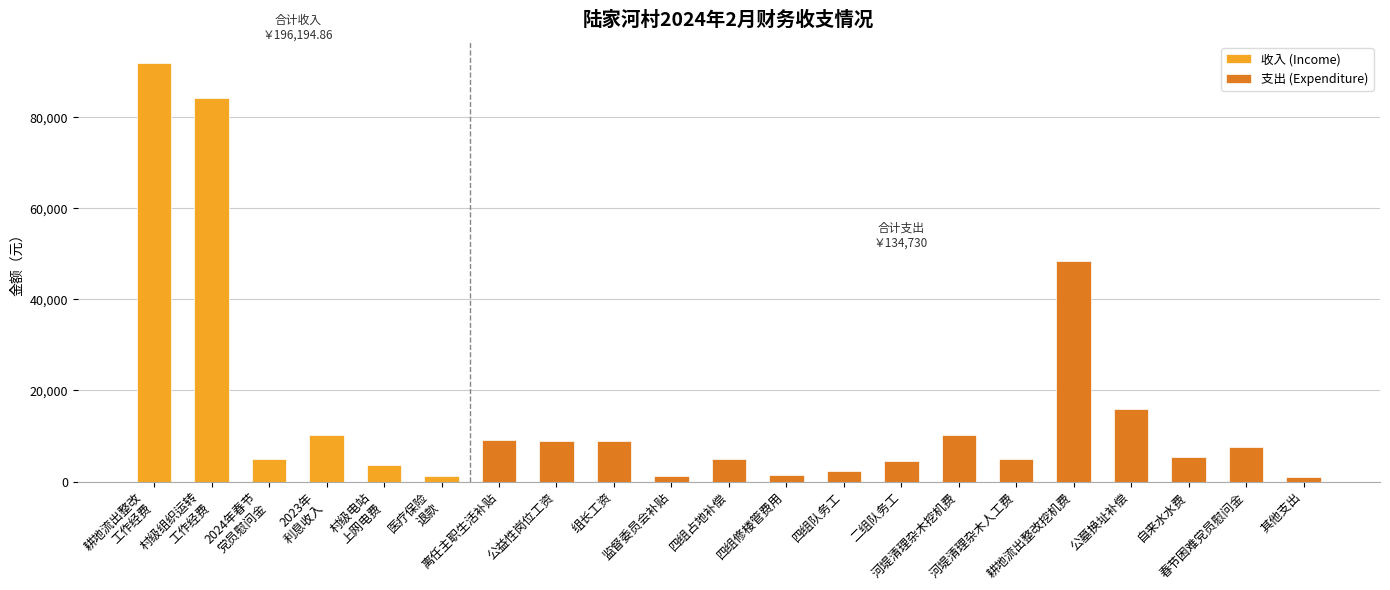

What is the difference between the maximum and minimum values in the 收入 (Income) series?

90786.0